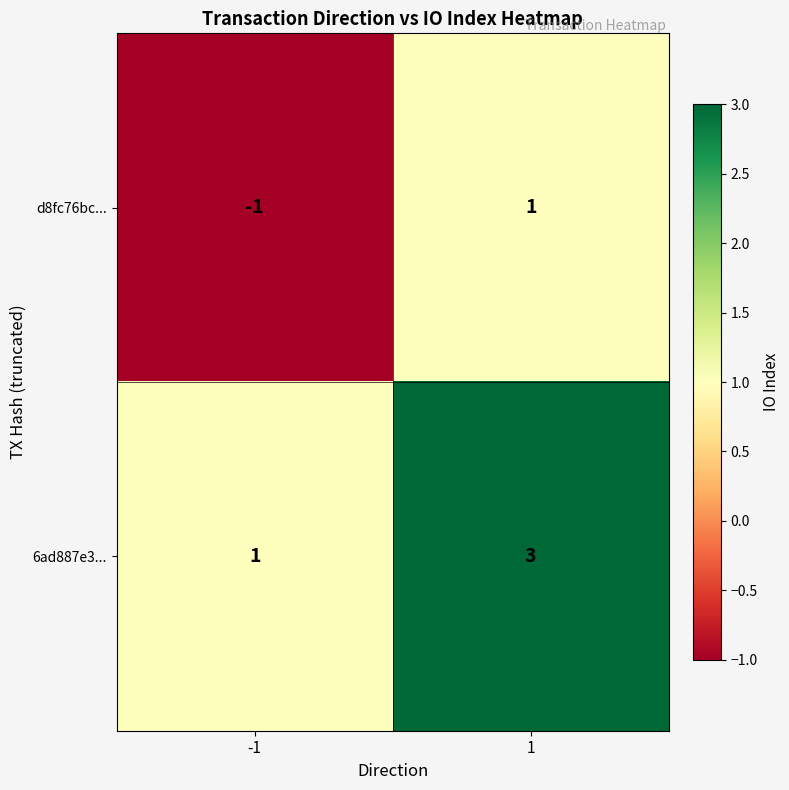

Reading right to left, extract all data points from this chart.

d8fc76bc...: 1=1	-1=-1
6ad887e3...: 1=3	-1=1